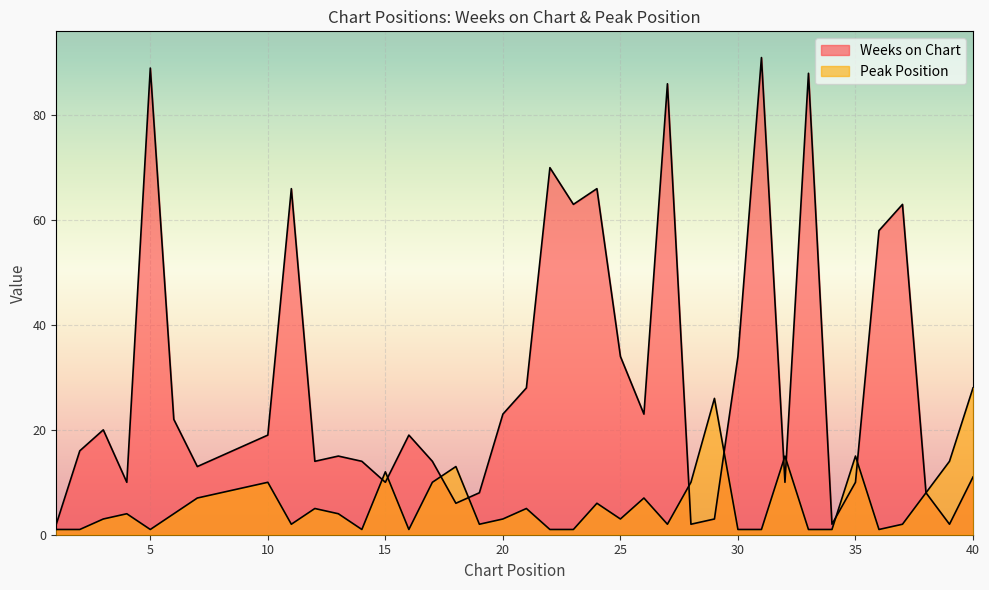

What is the total value across all series at 9?

26